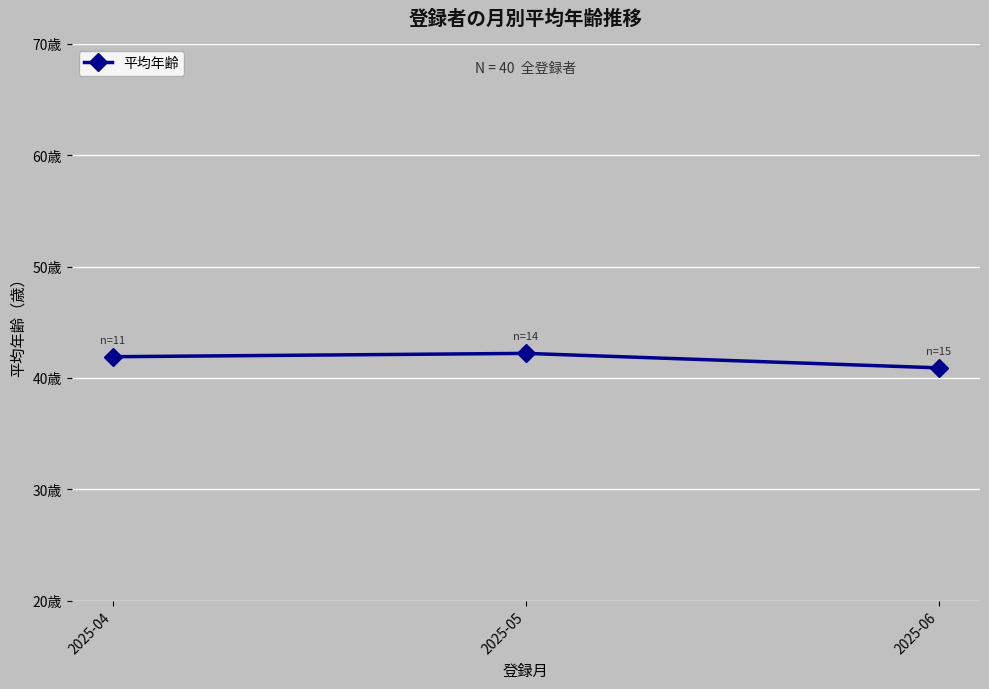

What is the difference between the maximum and minimum values?

1.3